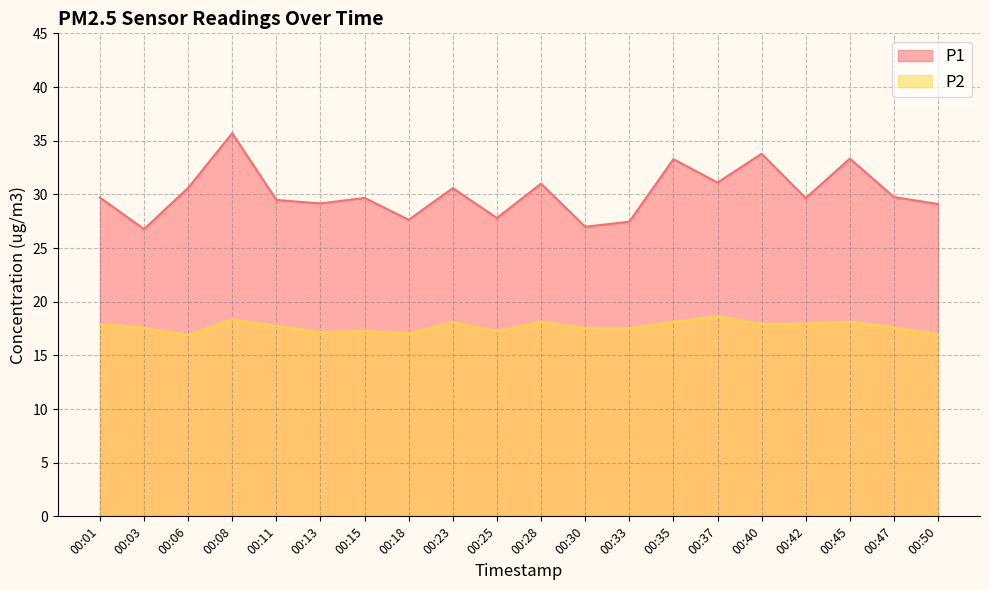

True or false: P2 and P1 cross at least once.

False